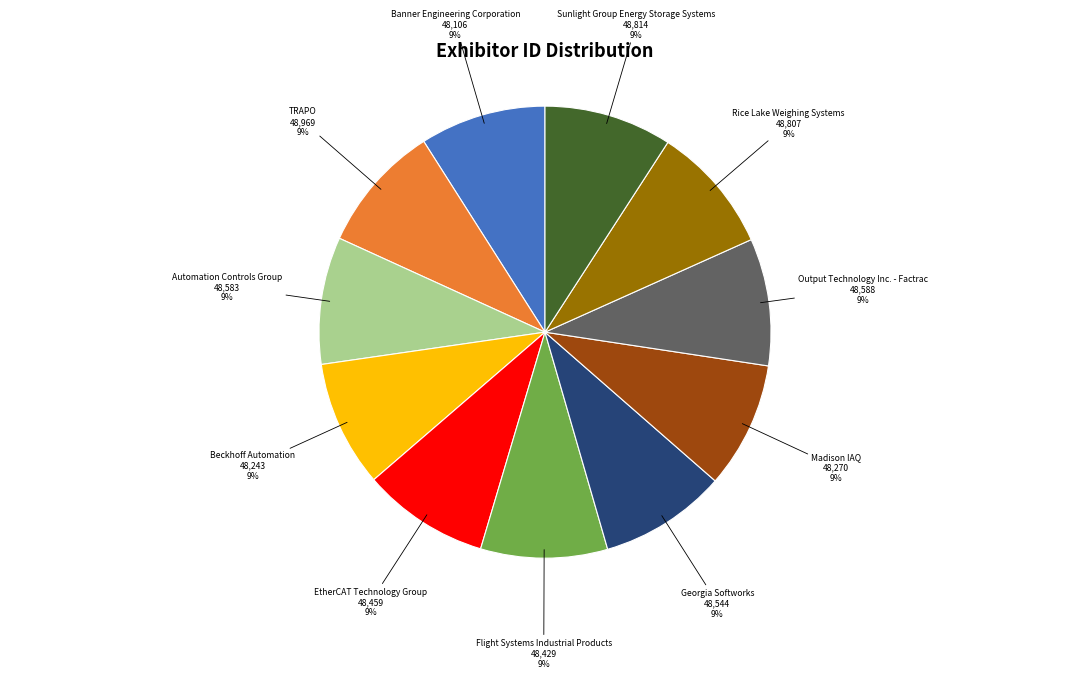

The Beckhoff Automation slice represents 9% of the pie. True or false?

True